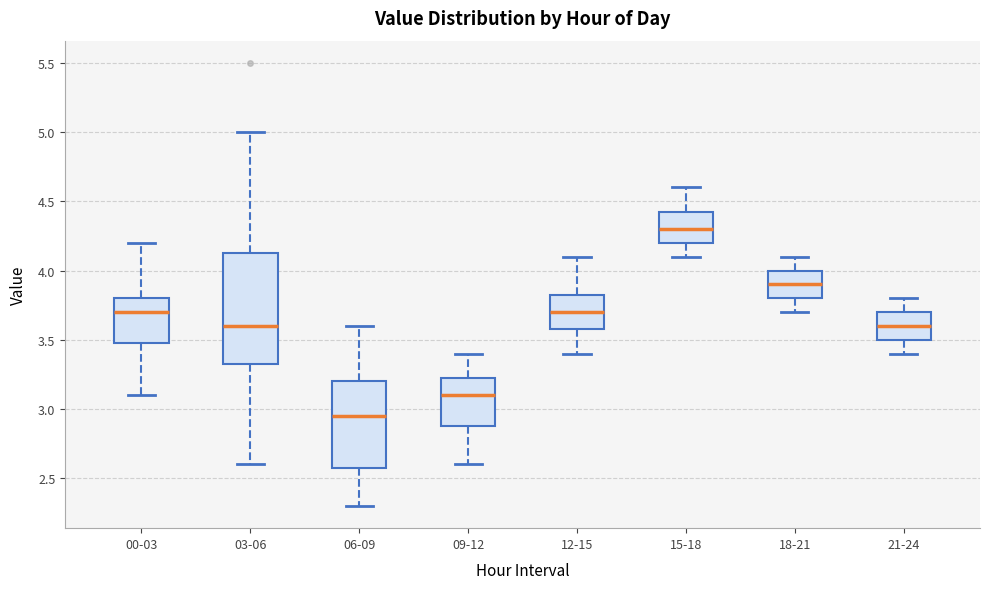

Which box has the highest median line?

15-18